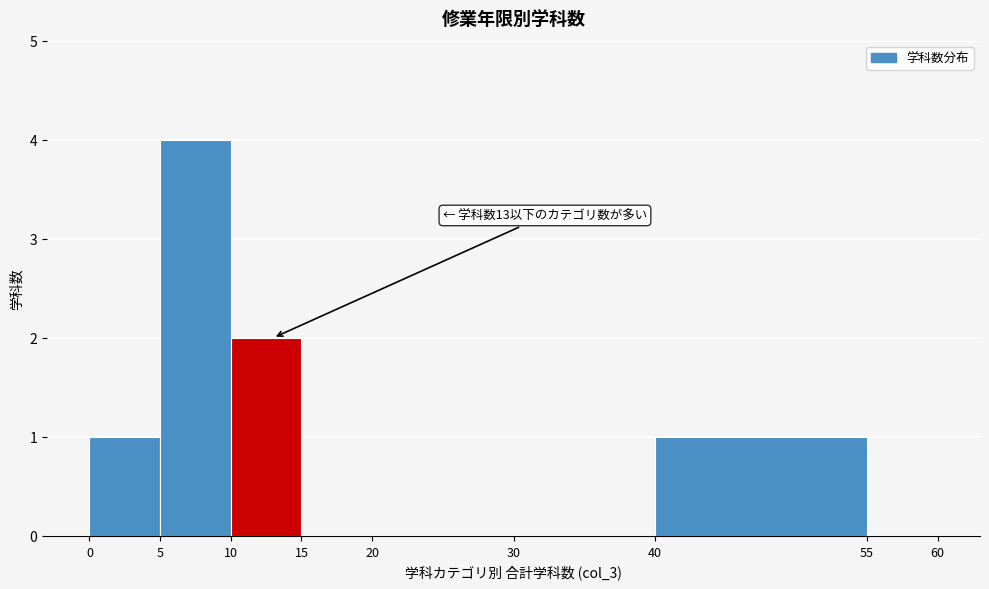

Over which range of the x-axis is the bar tallest?

5 to 10